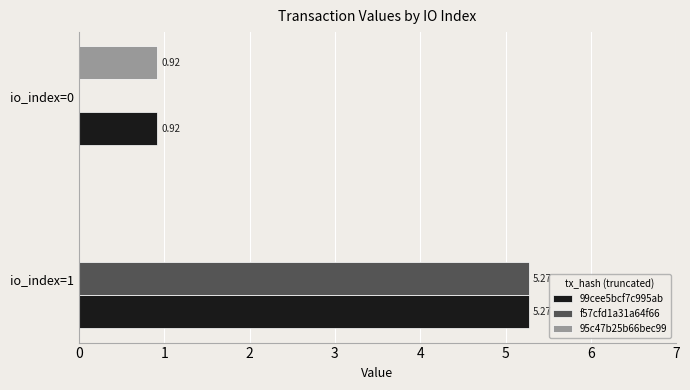

Between io_index=1 and io_index=0, which series saw the biggest shift?

f57cfd1a31a64f66